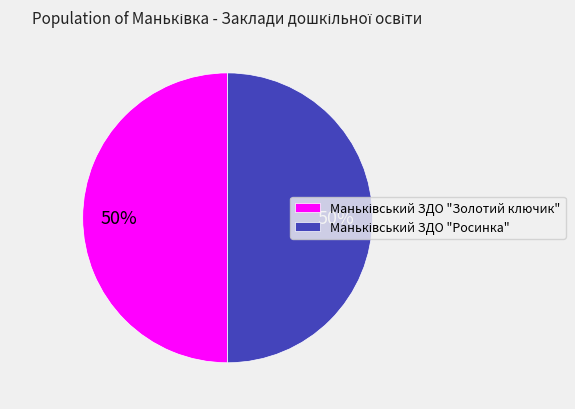

How many segments does this pie chart have?

2